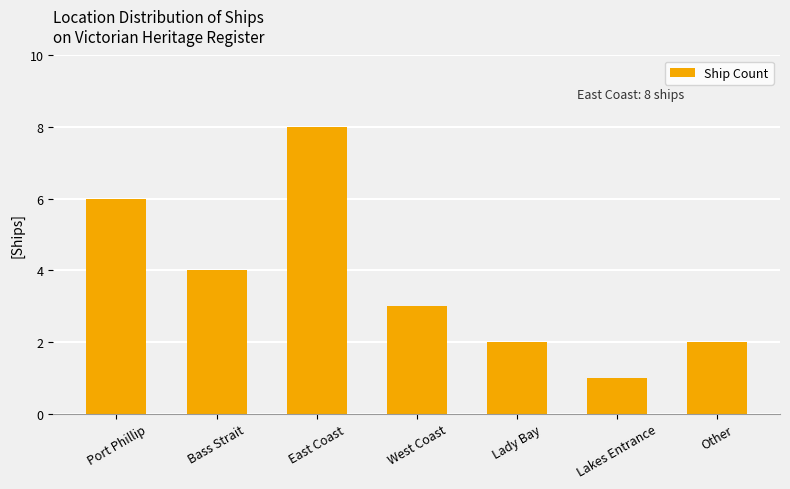

What is the change in value from Lady Bay to Lakes Entrance?

-1